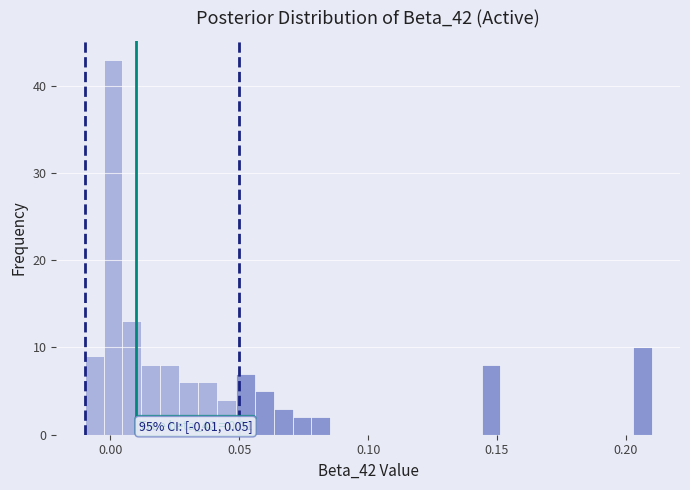

Around what value on the x-axis is the tallest bar? Give the approximate position of its centre, as read against the axis.

0.000